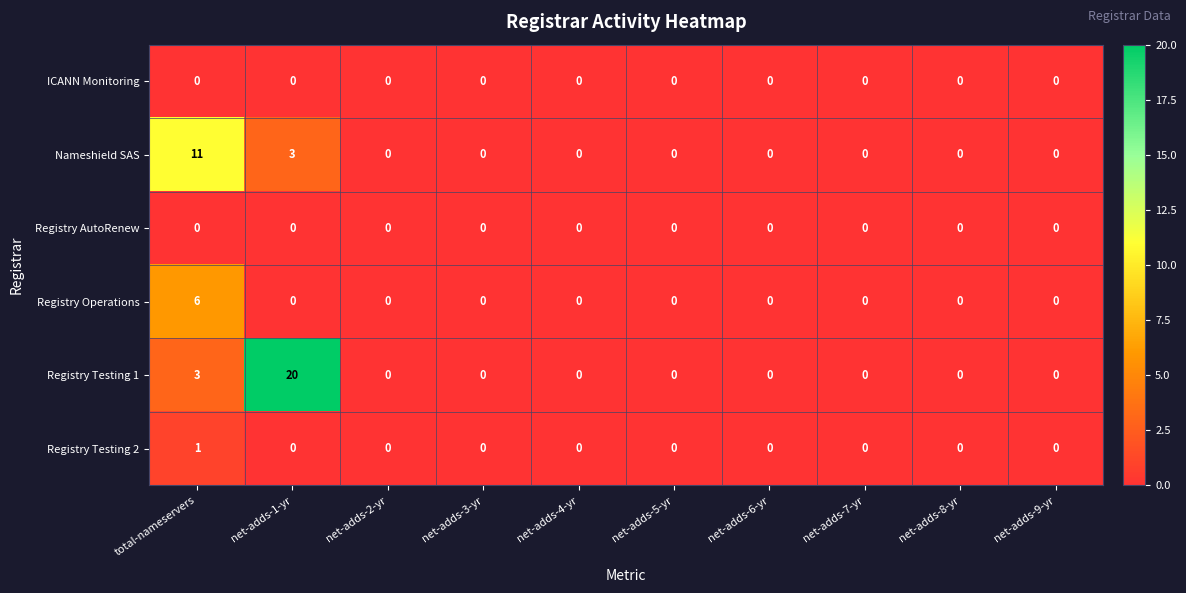

What is the maximum value shown in the chart?

20